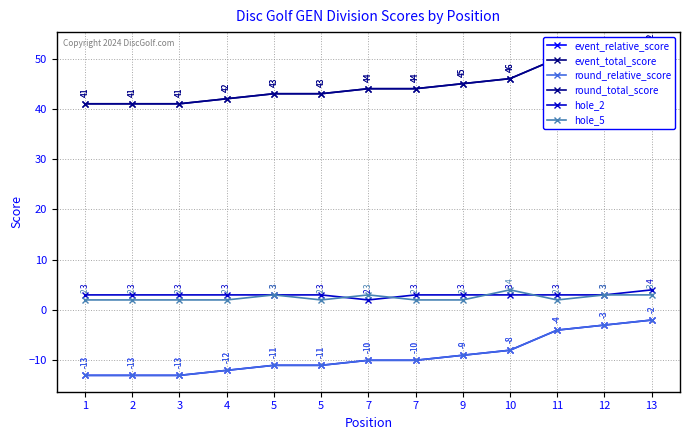

What are all the series names shown in the legend?

event_relative_score, event_total_score, round_relative_score, round_total_score, hole_2, hole_5